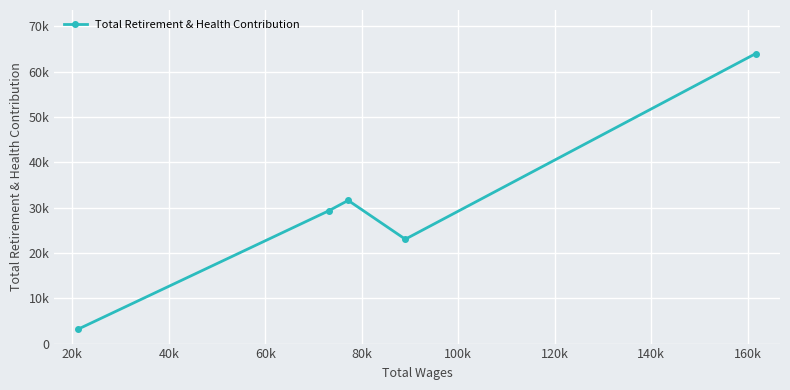

What is the minimum value shown in the chart?

3215